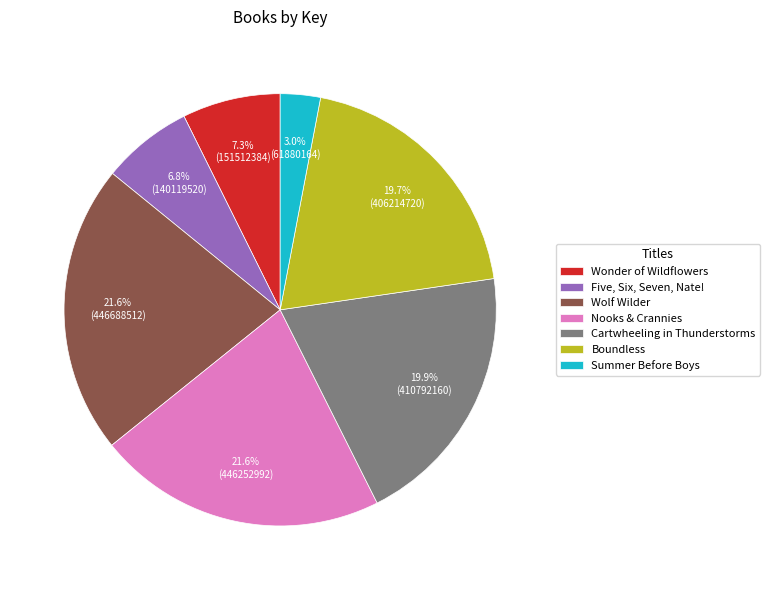

Approximately how many times larger is the value at Wolf Wilder compared to Summer Before Boys?

7.2